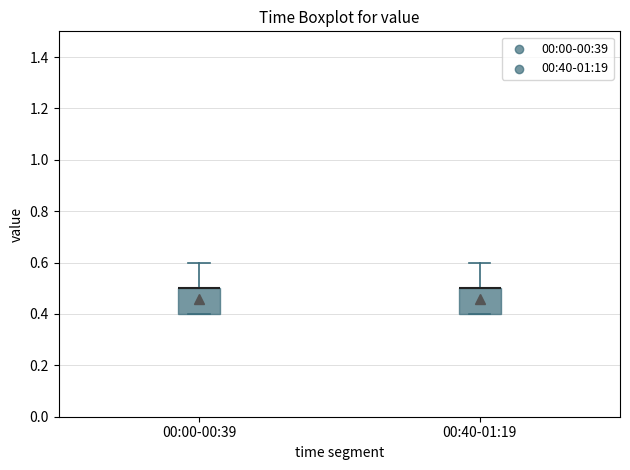

Reading left to right, transcribe this box plot: for each box, give where its median line is, the range the box spans, and where its two whiskers end, as read against the y-axis. The values are not printed on the chart, so give them approximately, as read against the axis.

00:00-00:39: median 0.5 (drawn on the box's upper edge), box 0.4 to 0.5, whiskers 0.4 to 0.6
00:40-01:19: median 0.5 (drawn on the box's upper edge), box 0.4 to 0.5, whiskers 0.4 to 0.6